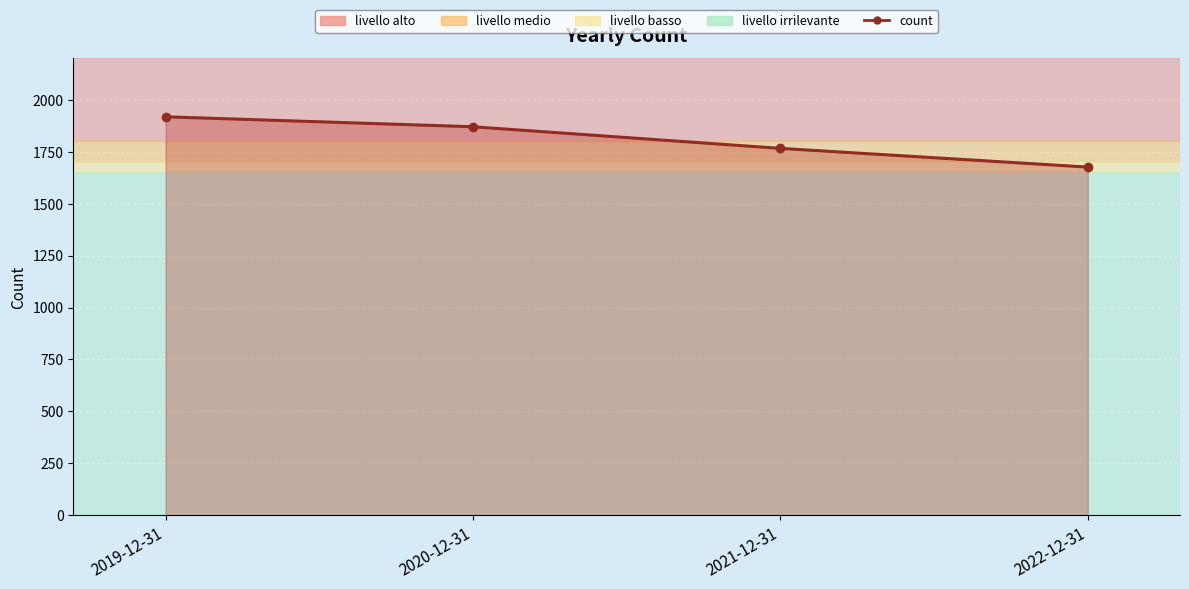

What is the ratio of the value at 2020-12-31 to the value at 2021-12-31?

1.1